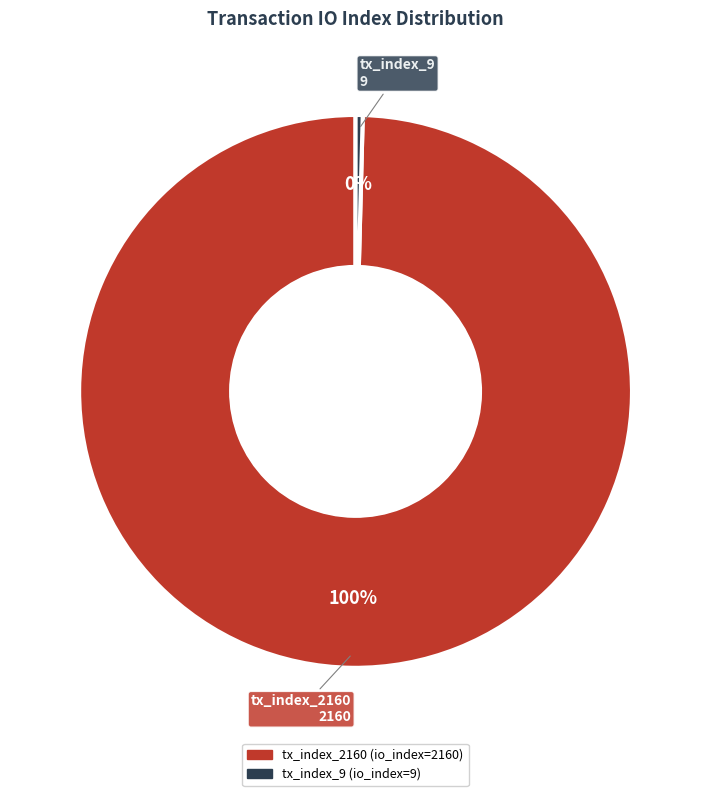

Which category has the smallest portion of the pie?

tx_index_9